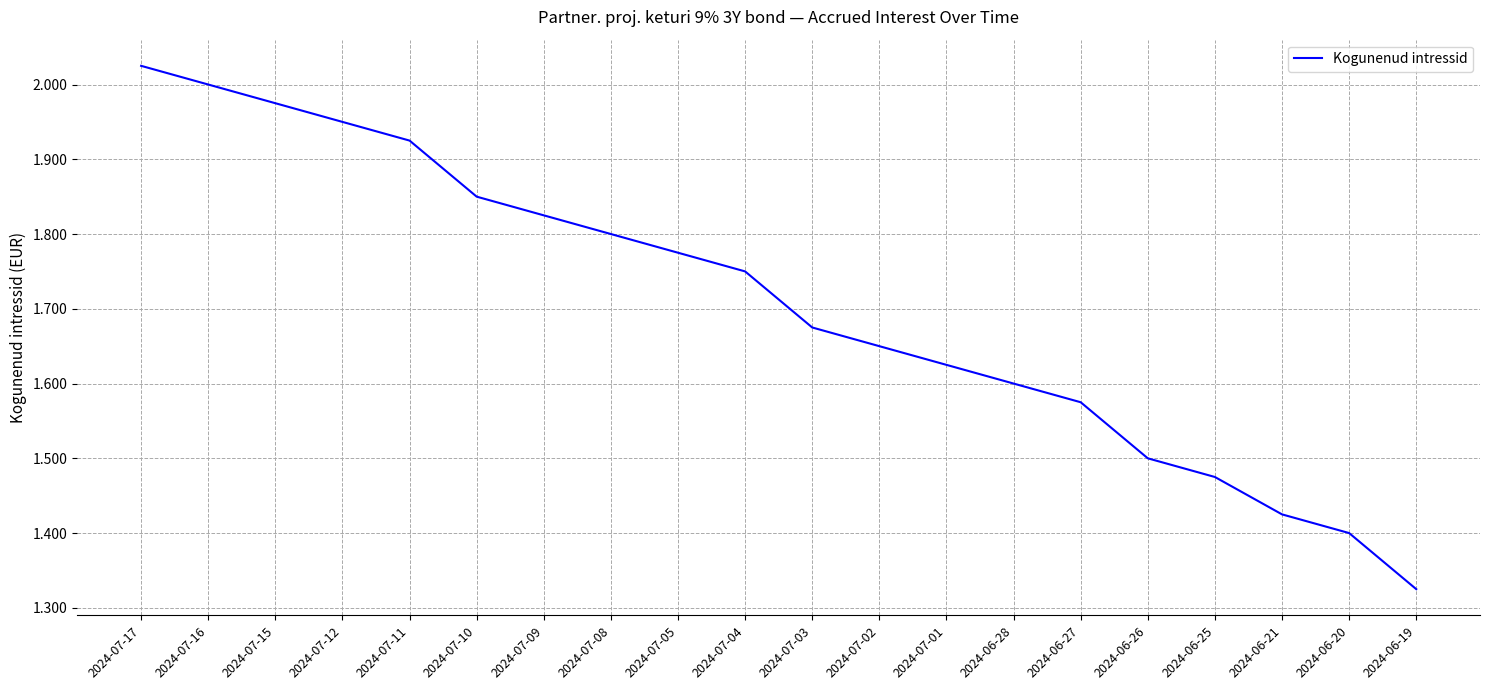

Where is the data nearest to the value 1?

2024-06-19